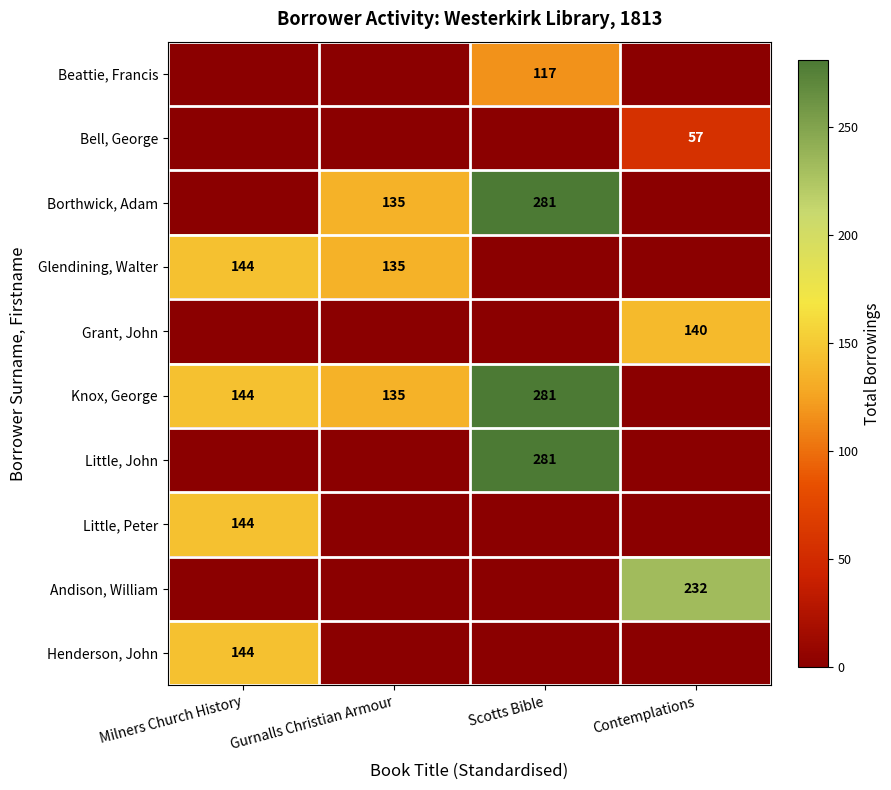

The Glendining, Walter series shows 206 at Milners Church History. True or false?

False